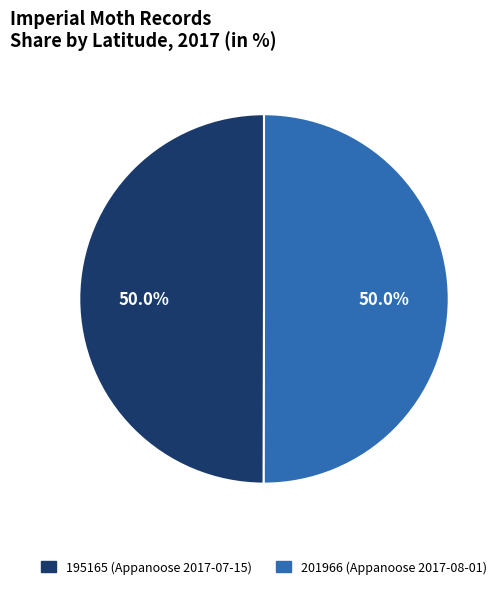

To the nearest percent, what percentage of the pie is 195165 (Appanoose 2017-07-15)?

50%